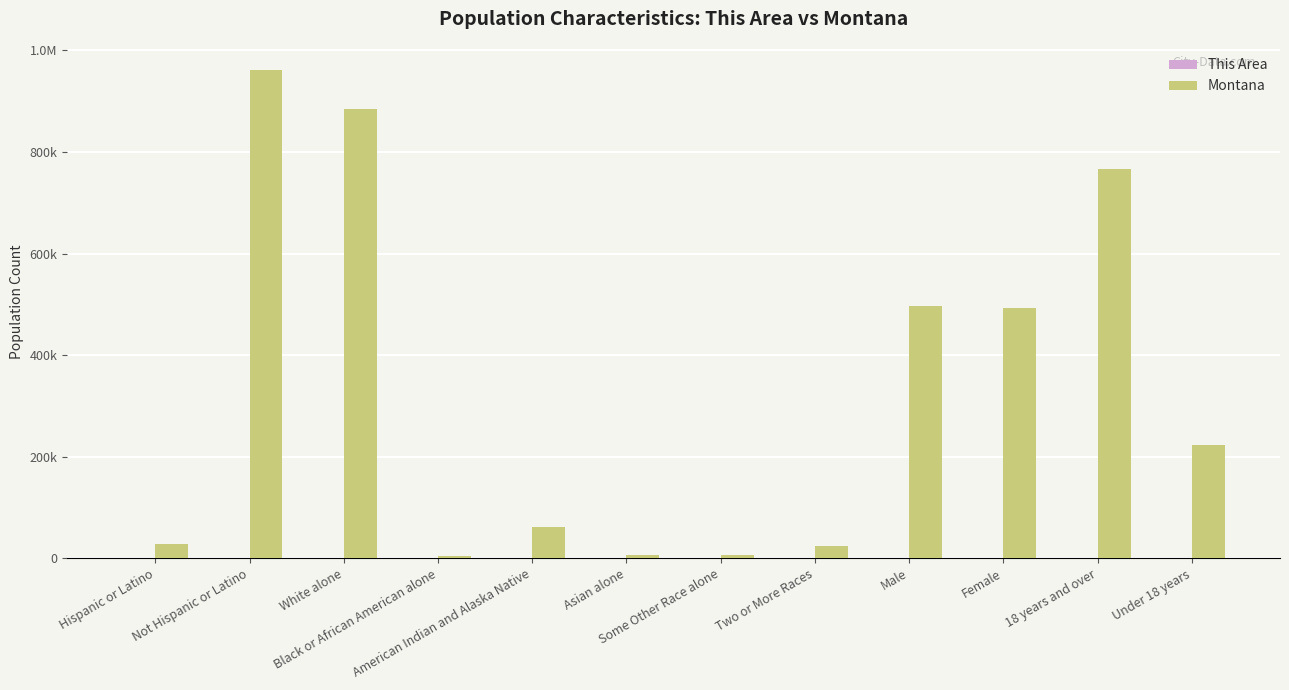

At American Indian and Alaska Native, list the series in order from largest to smallest.

Montana, This Area